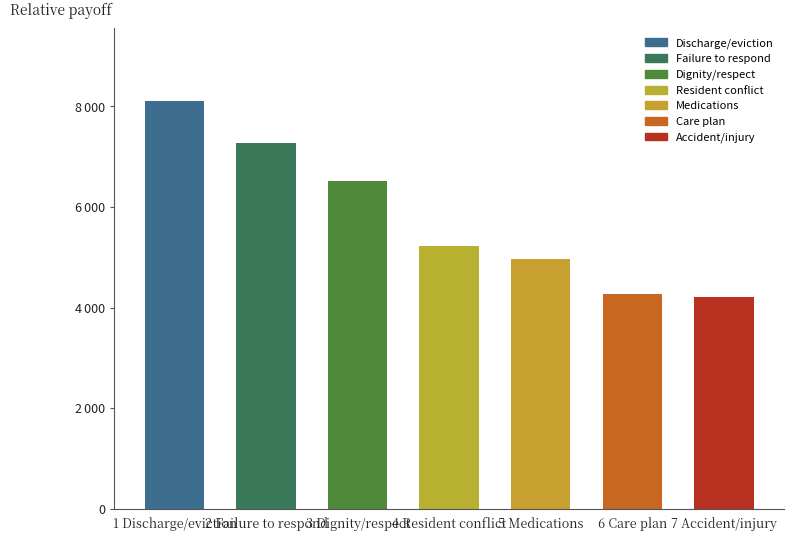

Reading left to right, what are all the values shown in this chart?

8101	7273	6524	5235	4977	4281	4217